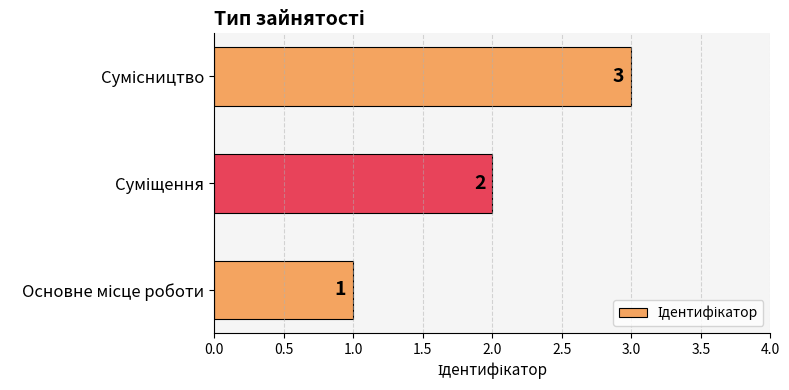

How many values are between 1 and 3?

3